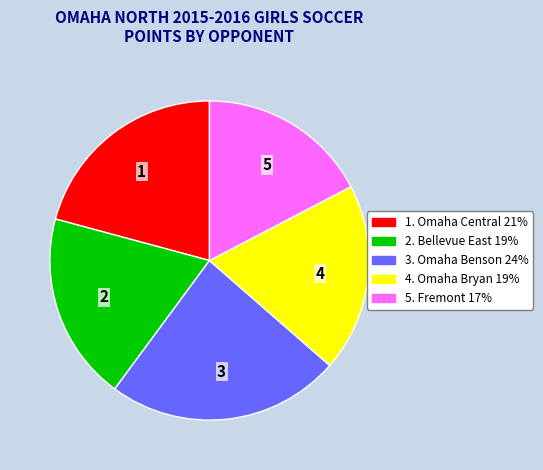

Is there any slice that represents more than half of the pie?

No